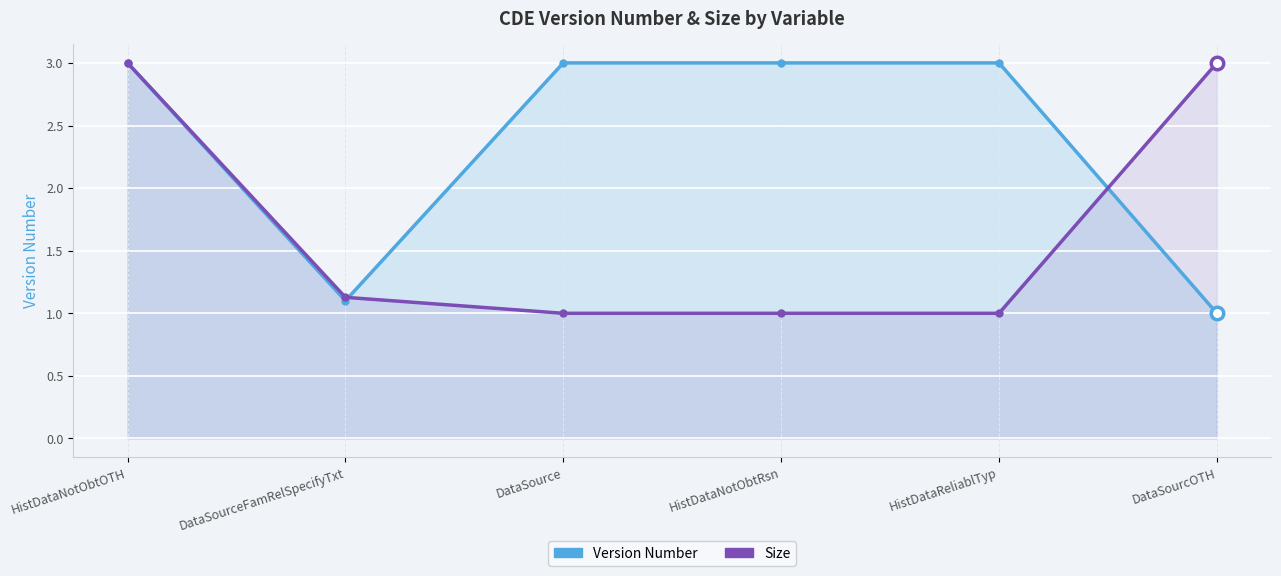

What position from the left is HistDataReliablTyp?

5